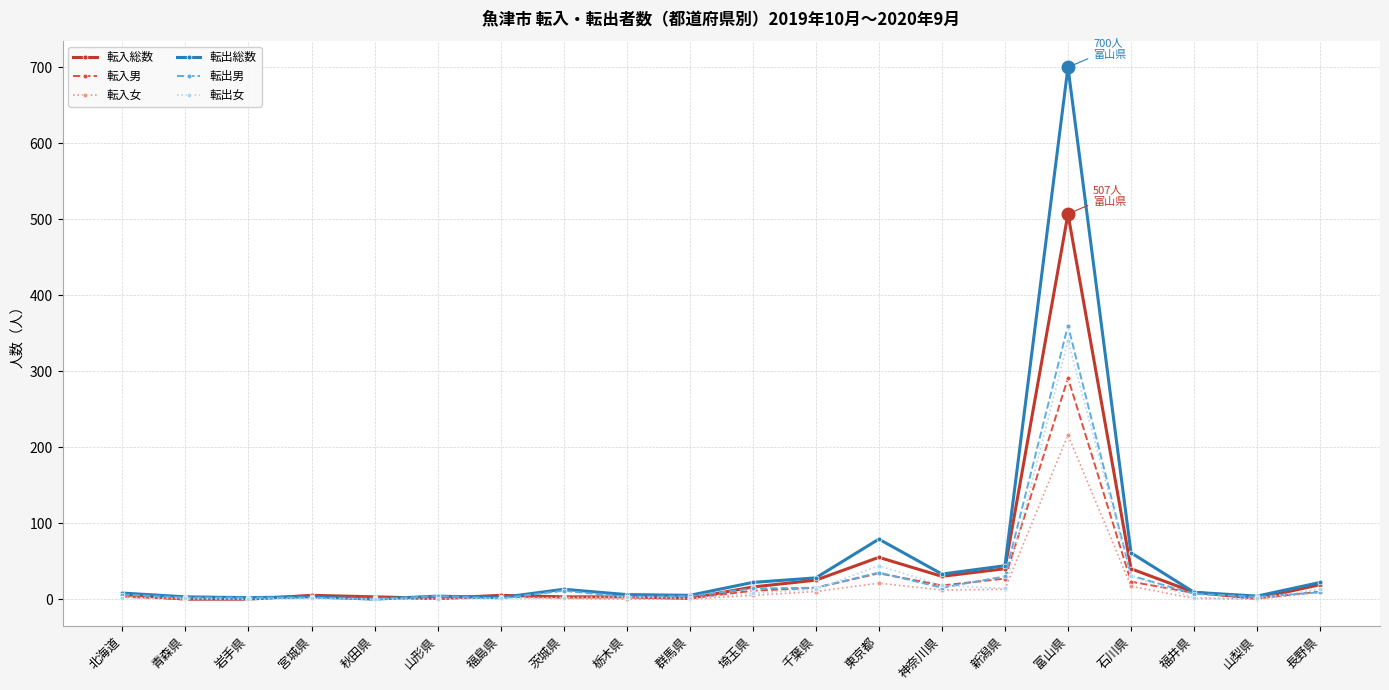

How many series are shown in this chart?

6